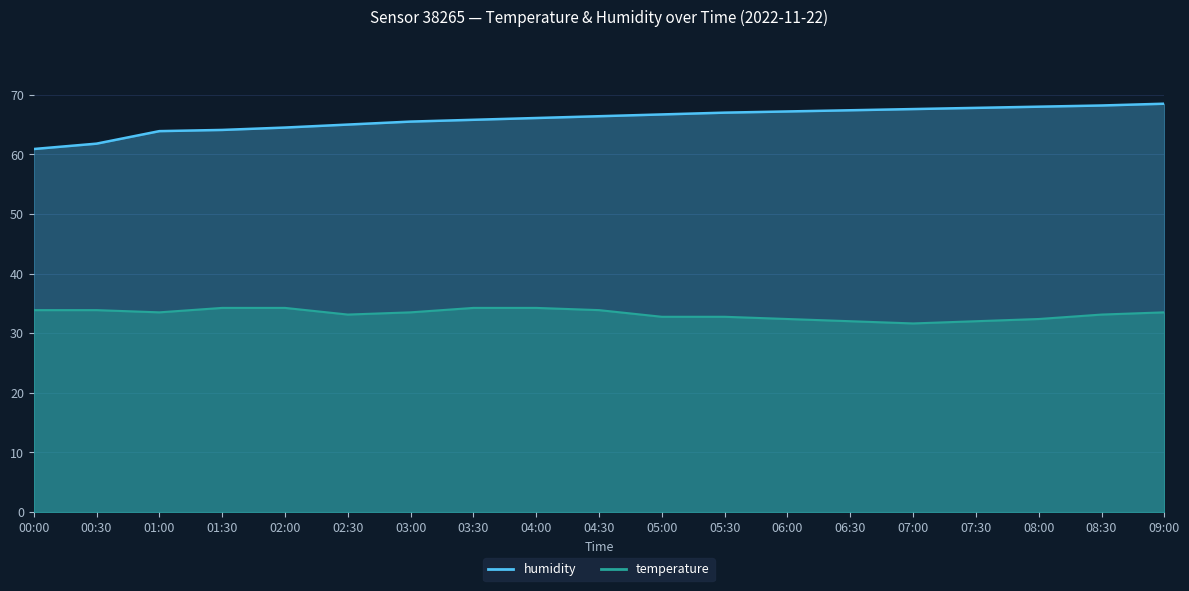

Reading left to right, extract all data points from this chart.

temperature: 33.9	33.9	33.5	34.2	34.2	33.1	33.5	34.2	34.2	33.9	32.8	32.8	32.4	32.0	31.6	32.0	32.4	33.1	33.5
humidity: 60.9	61.8	63.9	64.1	64.5	65.0	65.5	65.8	66.1	66.4	66.7	67.0	67.2	67.4	67.6	67.8	68.0	68.2	68.5